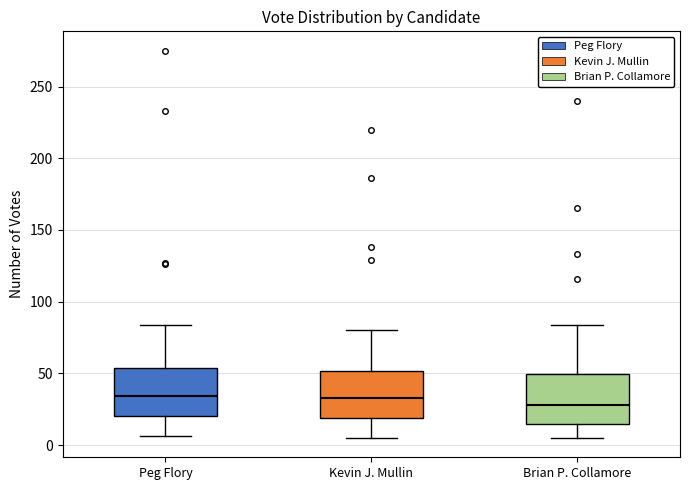

Reading left to right, read every box against the y-axis: the position of its median line, the range the box covers, and the ends of its whiskers. The values are not printed on the chart, so give them approximately, as read against the axis.

Peg Flory: median 35, box 20 to 55, whiskers 5 to 85
Kevin J. Mullin: median 35, box 20 to 50, whiskers 5 to 80
Brian P. Collamore: median 30, box 15 to 50, whiskers 5 to 85